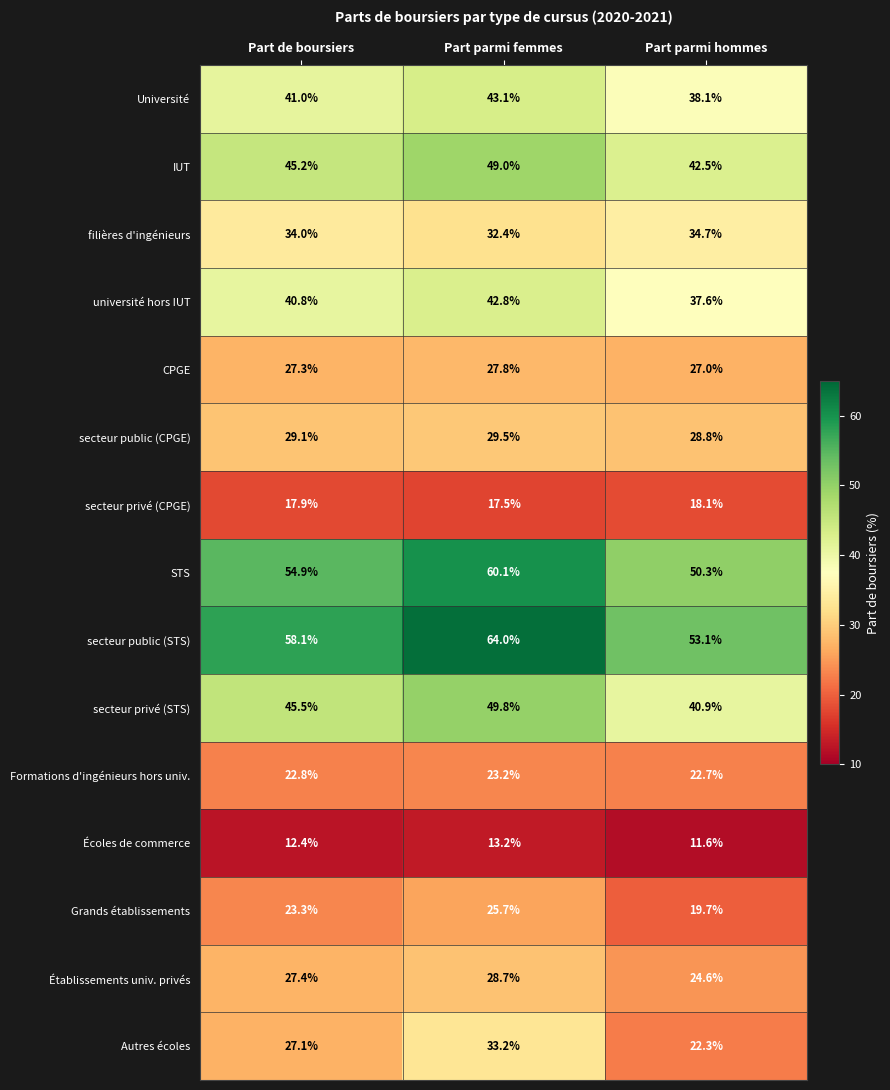

At Part parmi femmes, list the series in order from largest to smallest.

secteur public (STS), STS, secteur privé (STS), IUT, Université, université hors IUT, Autres écoles, filières d'ingénieurs, secteur public (CPGE), Établissements univ. privés, CPGE, Grands établissements, Formations d'ingénieurs hors univ., secteur privé (CPGE), Écoles de commerce